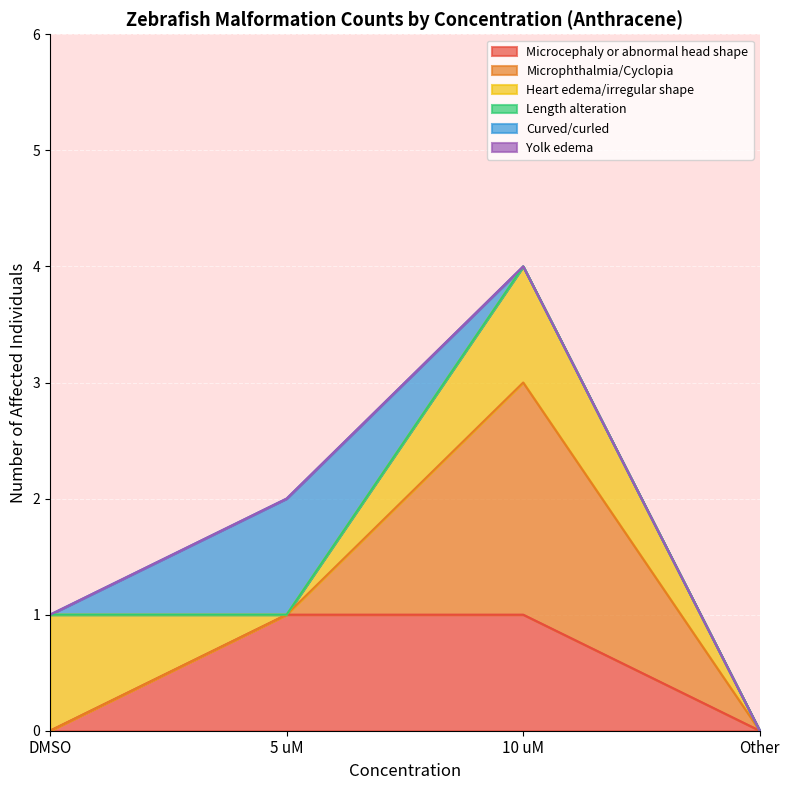

Reading left to right, transcribe all the data shown in this chart.

Microcephaly or abnormal head shape: 0	1	1	0
Microphthalmia/Cyclopia: 0	0	2	0
Heart edema/irregular shape: 1	0	1	0
Length alteration: 0	0	0	0
Curved/curled: 0	1	0	0
Yolk edema: 0	0	0	0